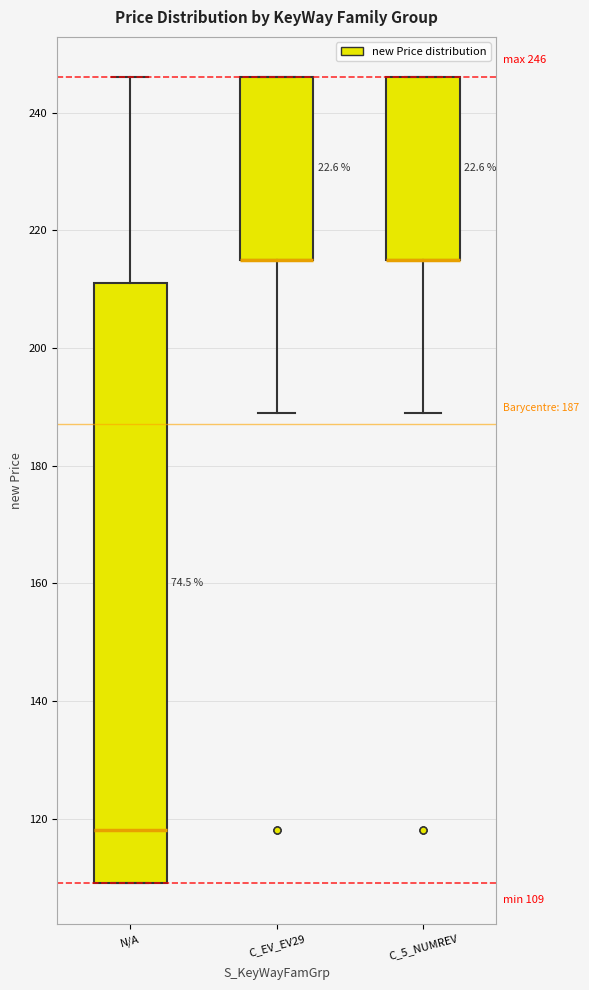

Comparing the boxes themselves (not the whiskers), which one is the tallest?

N/A